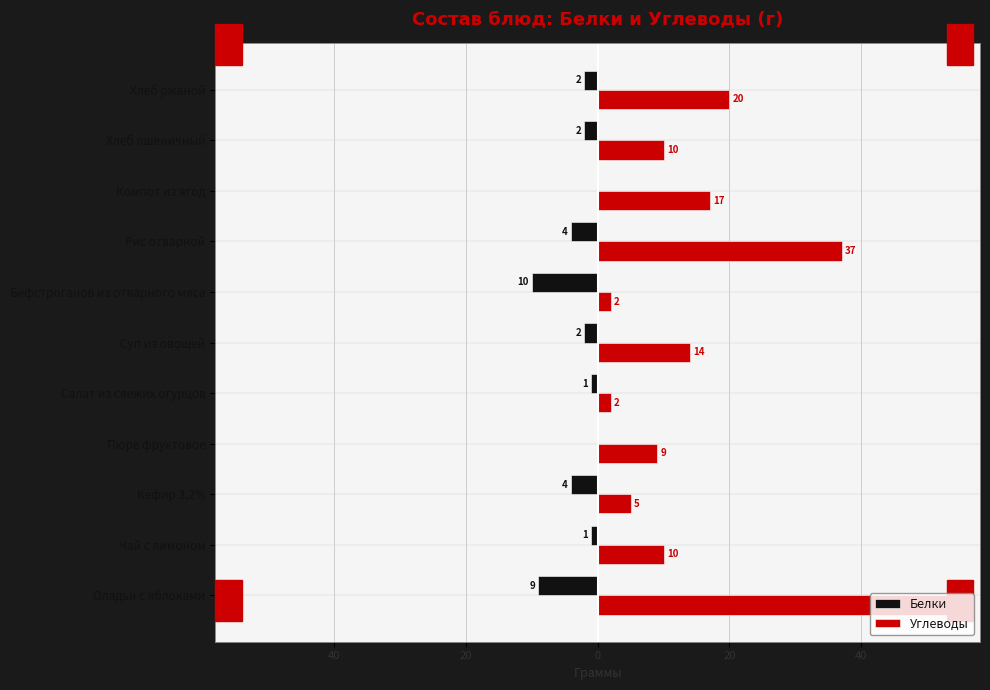

What are all the series names shown in the legend?

Белки, Углеводы